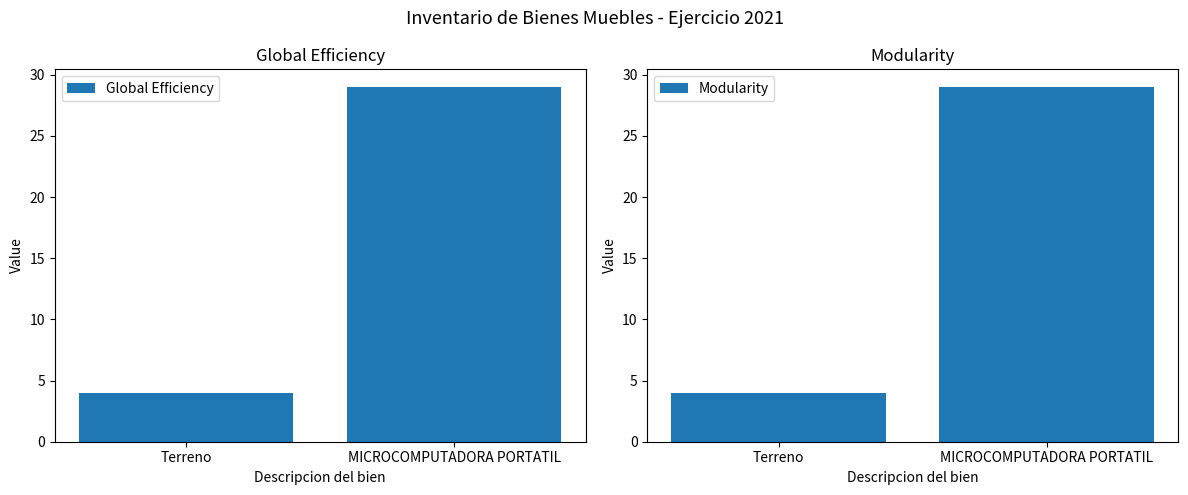

What are all the series names shown in the legend?

Global Efficiency, Modularity